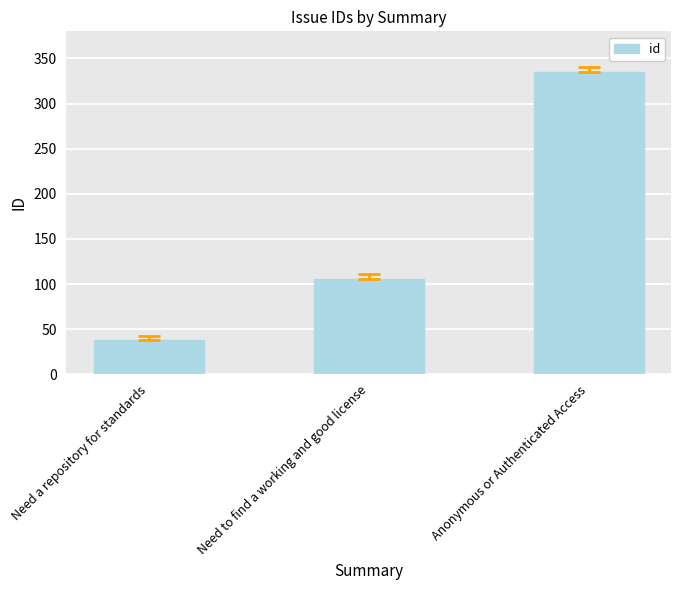

The value at Anonymous or Authenticated Access is 335. True or false?

True